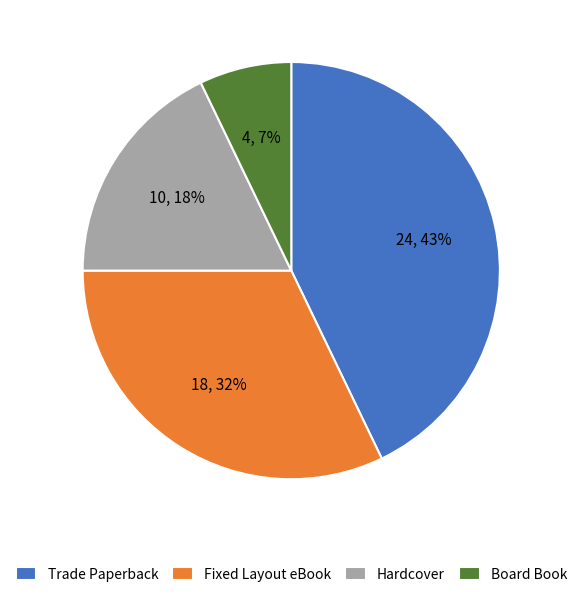

To the nearest percent, what portion does Fixed Layout eBook represent?

32%